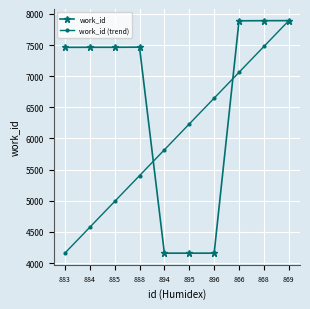

At which category is the sum across all series the highest?

869